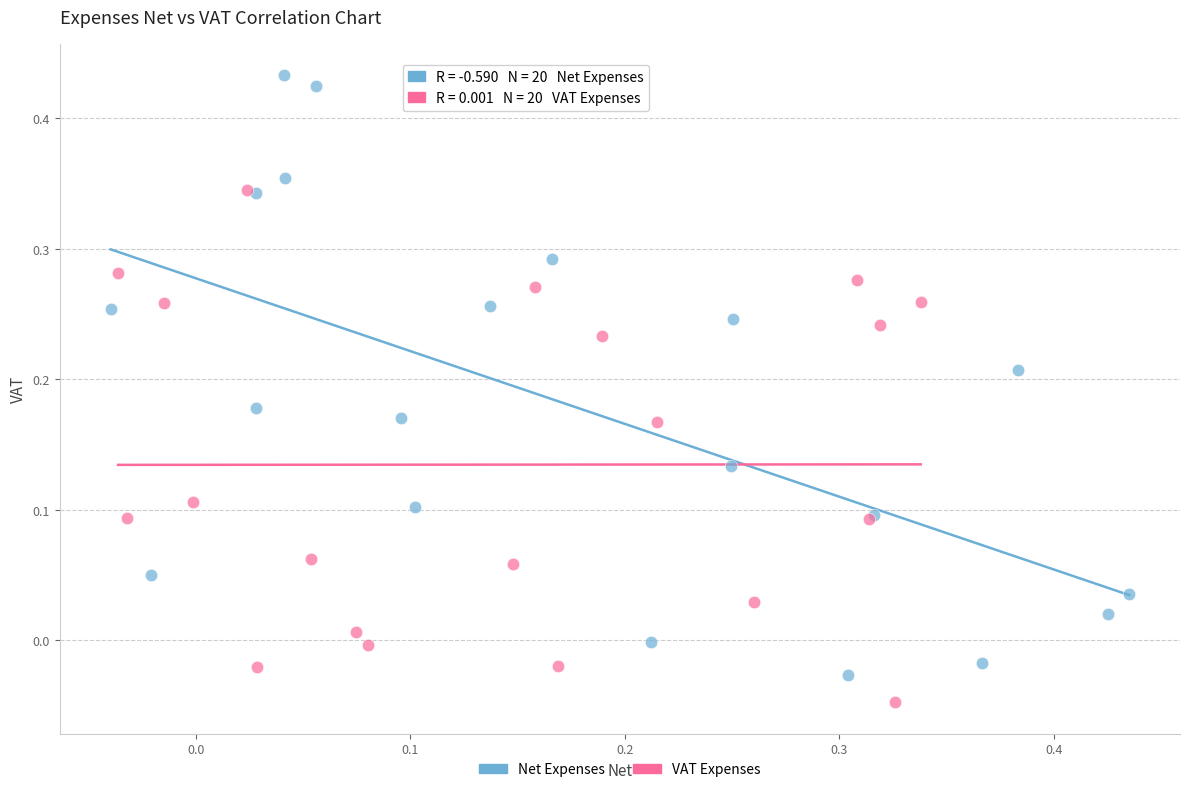

Which series contains the highest Y value?

Net Expenses